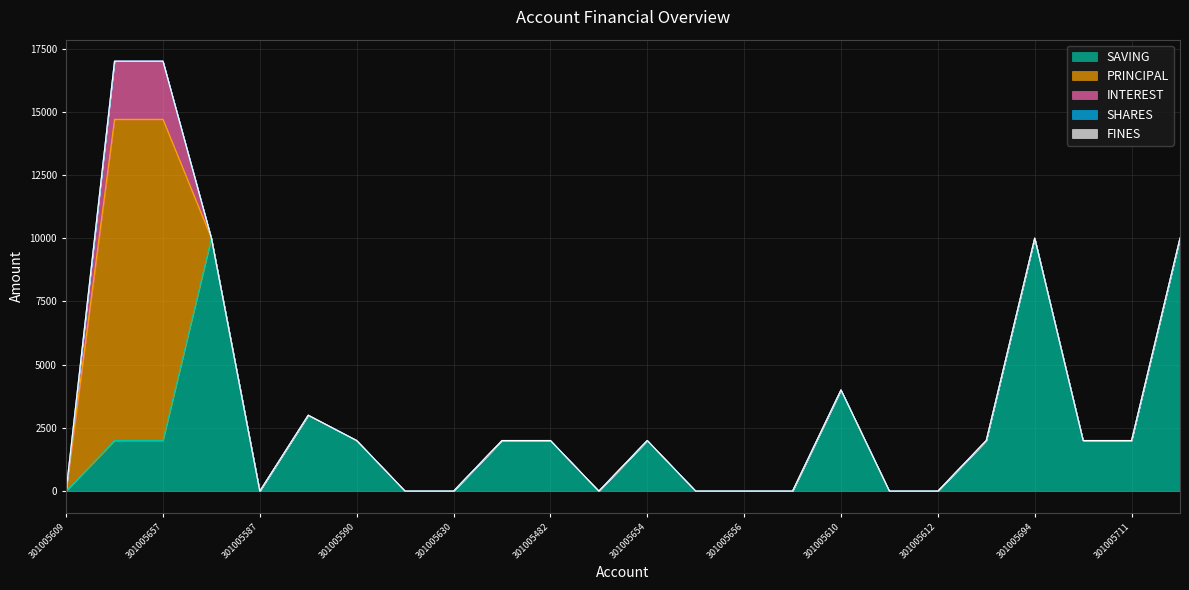

In SHARES, how many points are higher than both neighbors (excluding endpoints)?

1